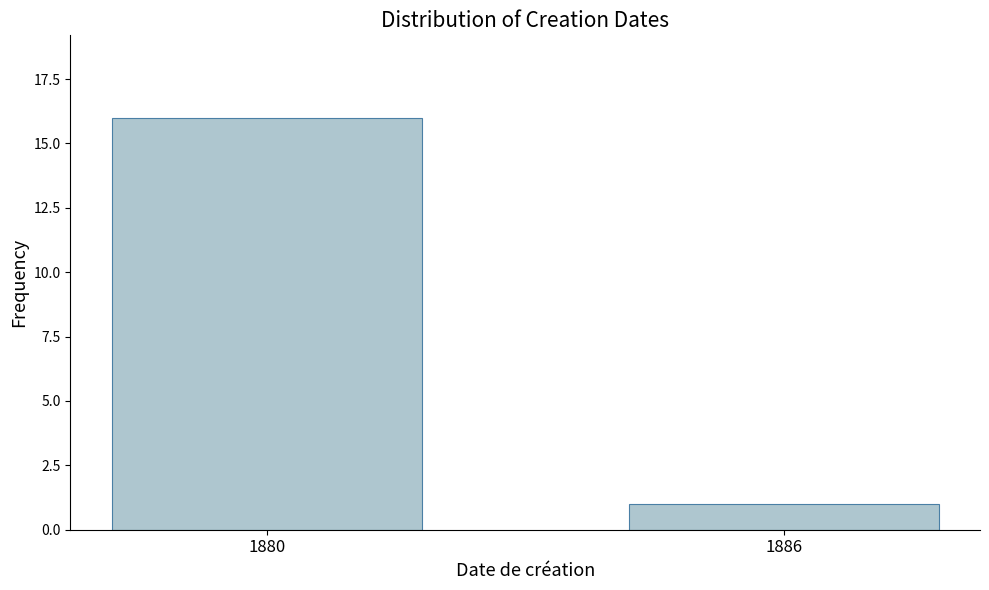

Reading right to left, extract all data points from this chart.

1886=1	1880=16